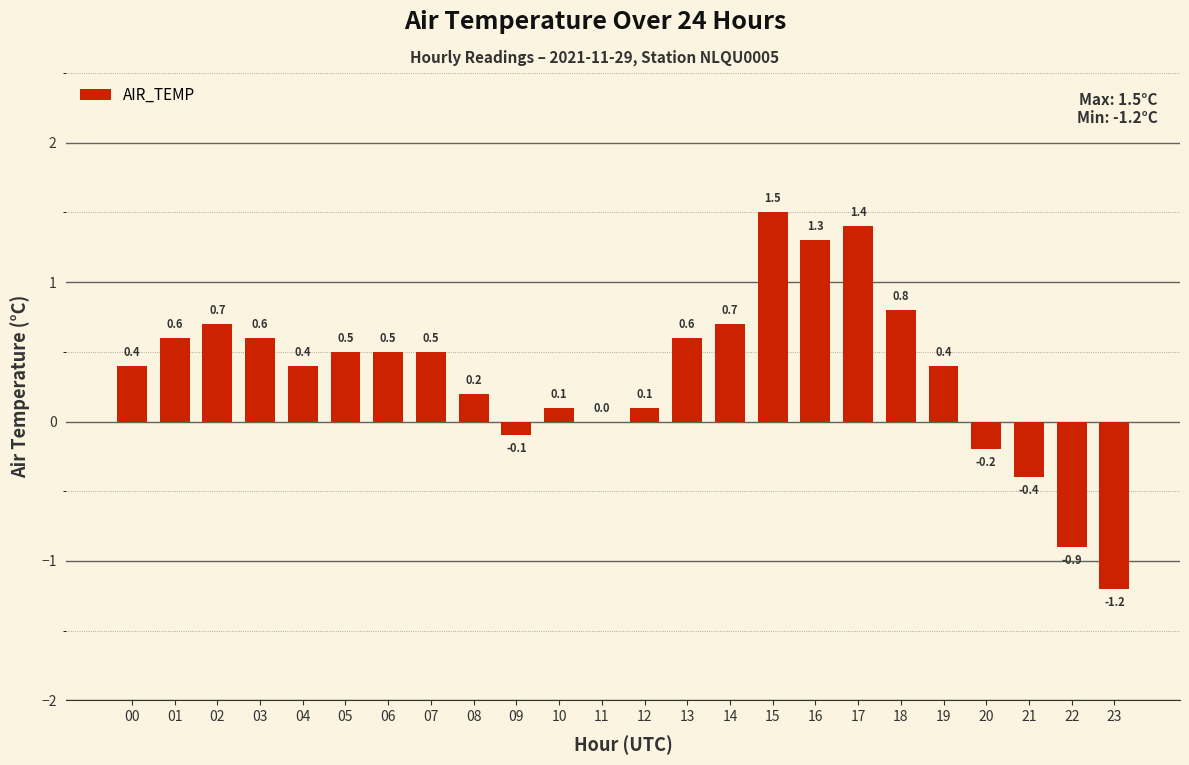

Is it true that the value at 05 is 0.2?

False